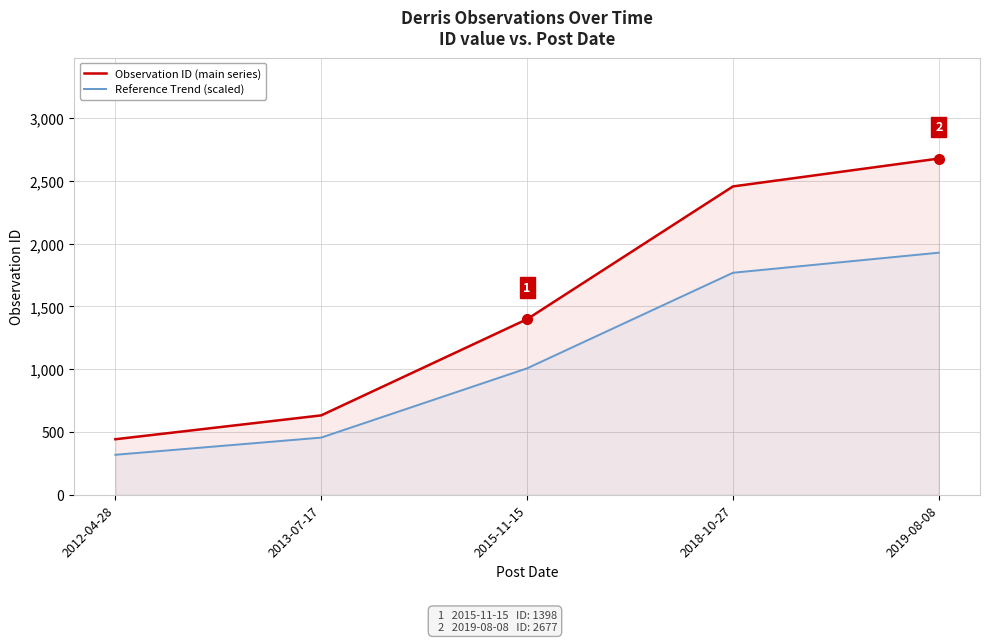

What is the spread (max minus min) of values at 2019-08-08?

749.6